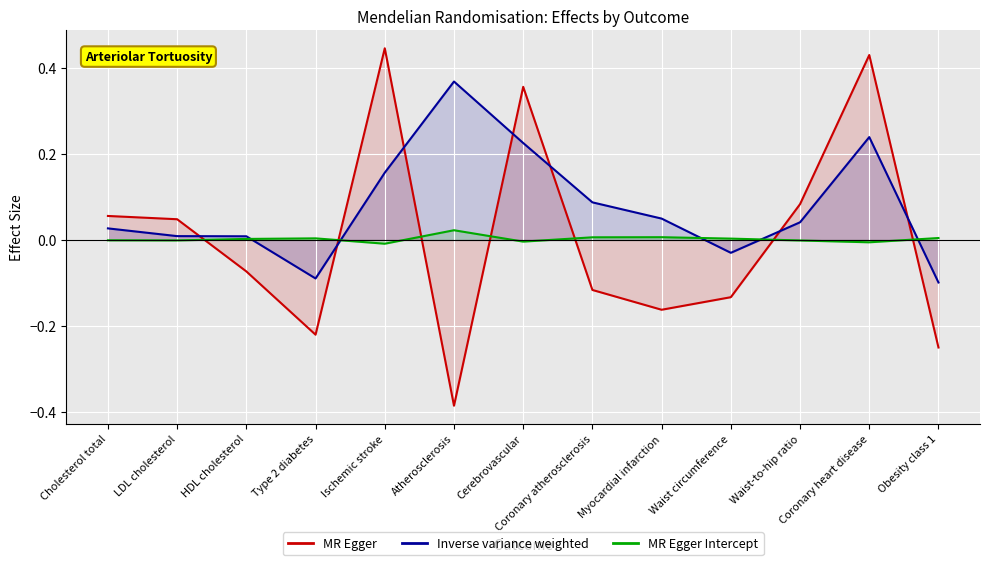

Reading left to right, what are all the values shown in this chart?

MR Egger: 0.1	0.0	-0.1	-0.2	0.4	-0.4	0.4	-0.1	-0.2	-0.1	0.1	0.4	-0.3
Inverse variance weighted: 0.0	0.0	0.0	-0.1	0.2	0.4	0.2	0.1	0.0	-0.0	0.0	0.2	-0.1
MR Egger Intercept: -0.0	-0.0	0.0	0.0	-0.0	0.0	-0.0	0.0	0.0	0.0	-0.0	-0.0	0.0